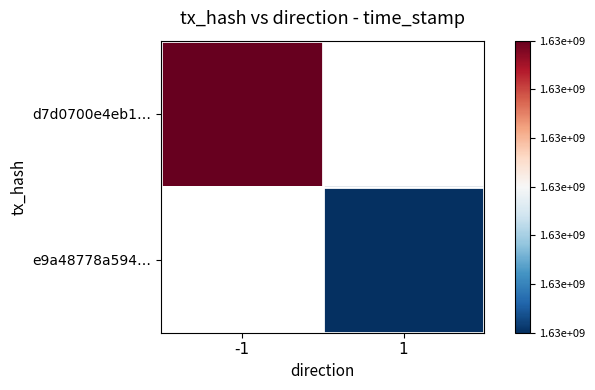

How many data points does each series have?

2